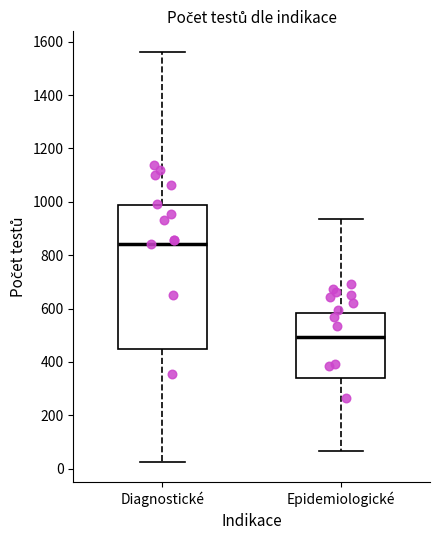

Where is the upper edge of the box for Epidemiologické on the y-axis? The values are not printed on the chart, so give them approximately, as read against the axis.

580